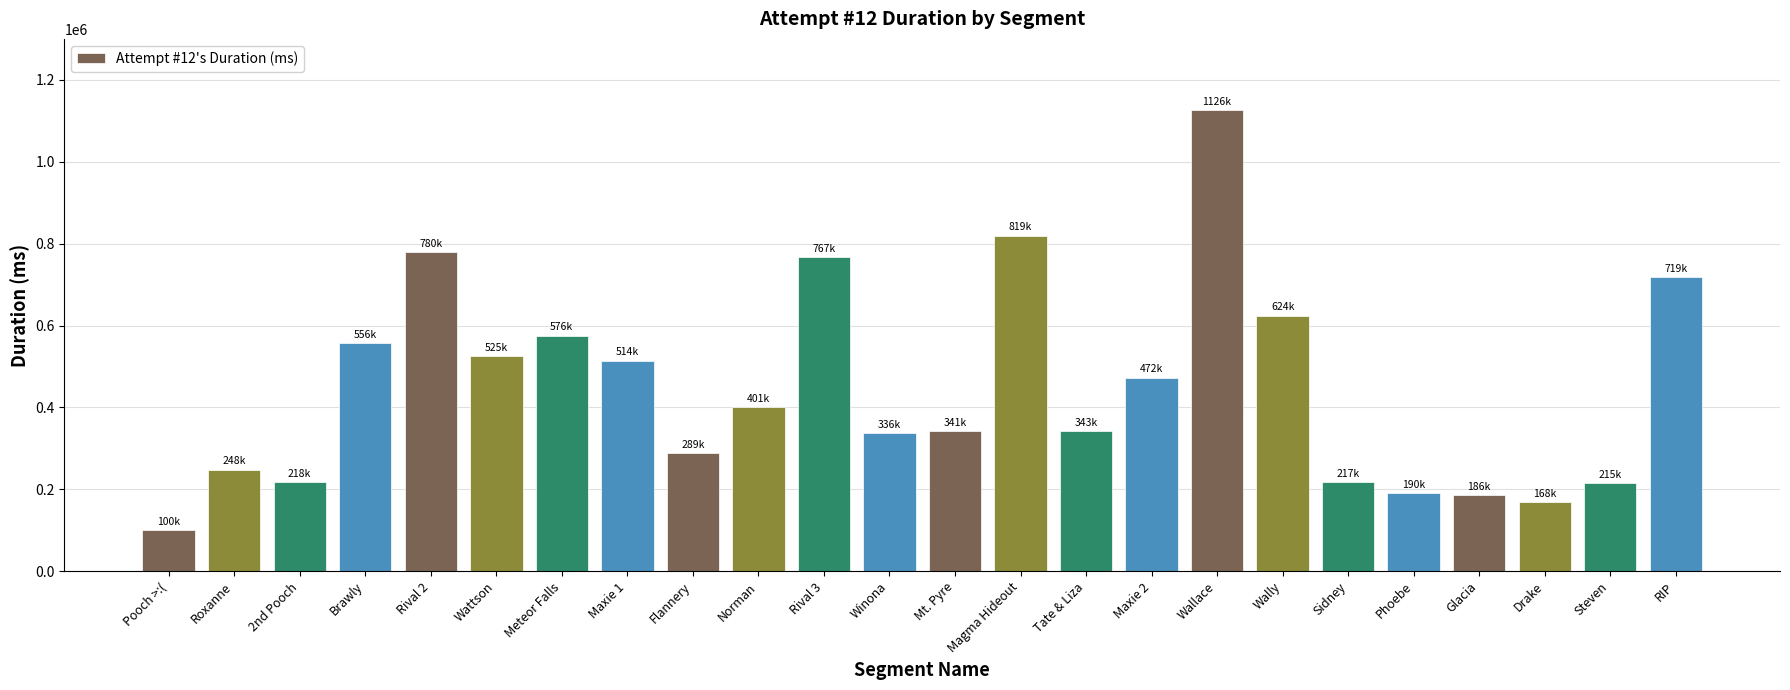

Is it true that the value at 2nd Pooch is 217587?

True